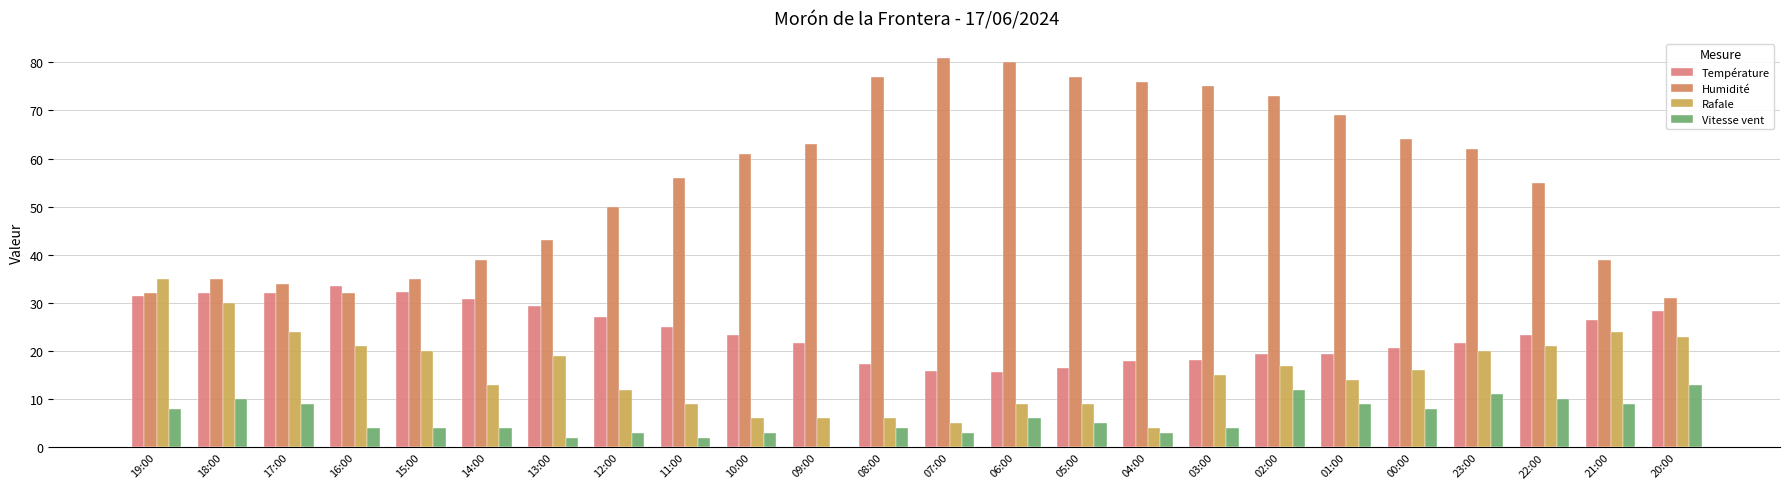

Count the number of categories in the chart.

24